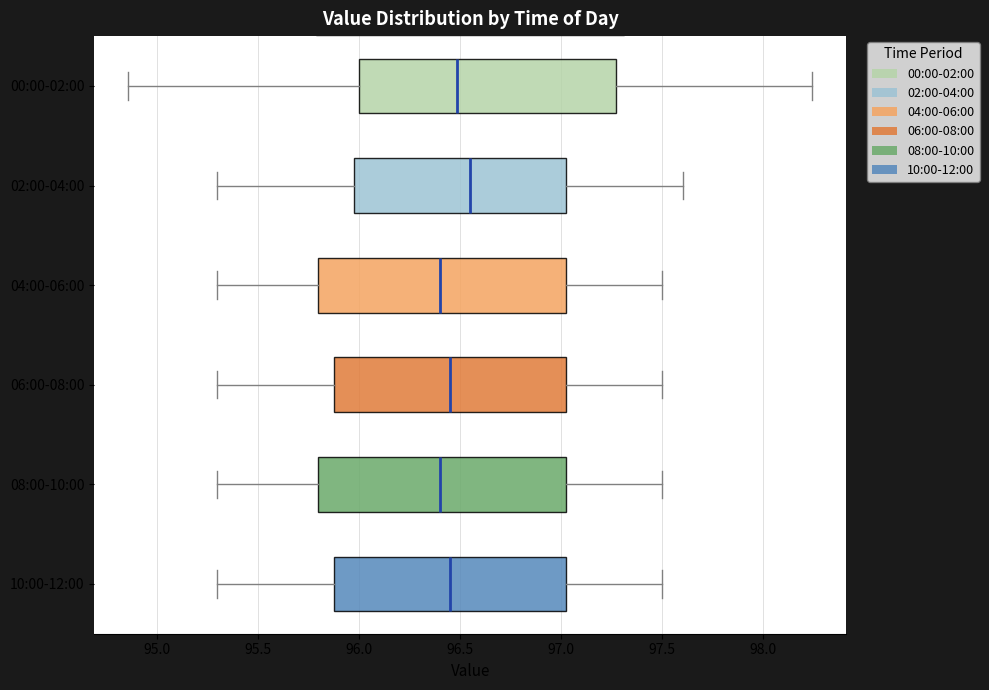

Where is the right edge of the box for 08:00-10:00 on the x-axis? The values are not printed on the chart, so give them approximately, as read against the axis.

97.05